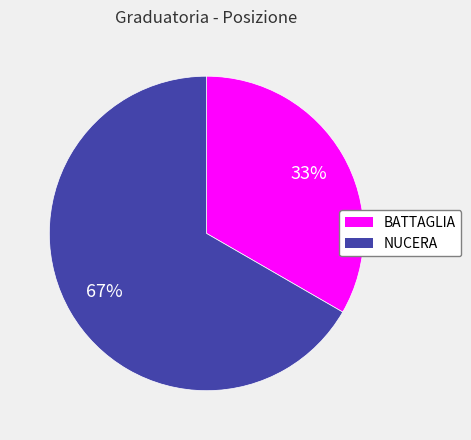

Does BATTAGLIA account for over 50% of the chart?

No